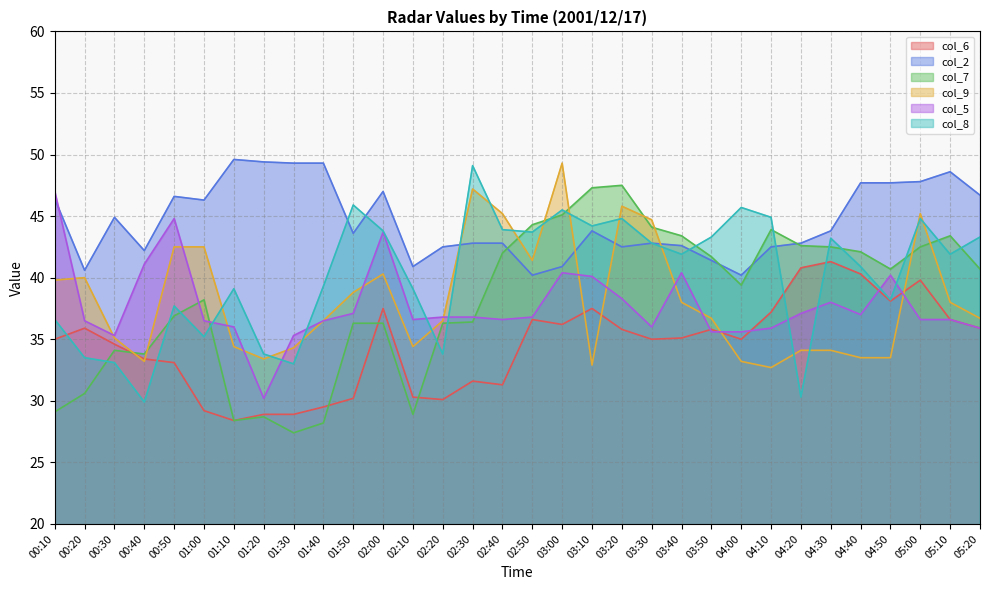

List the series in order of their peak value, lowest first.

col_6, col_5, col_7, col_8, col_9, col_2